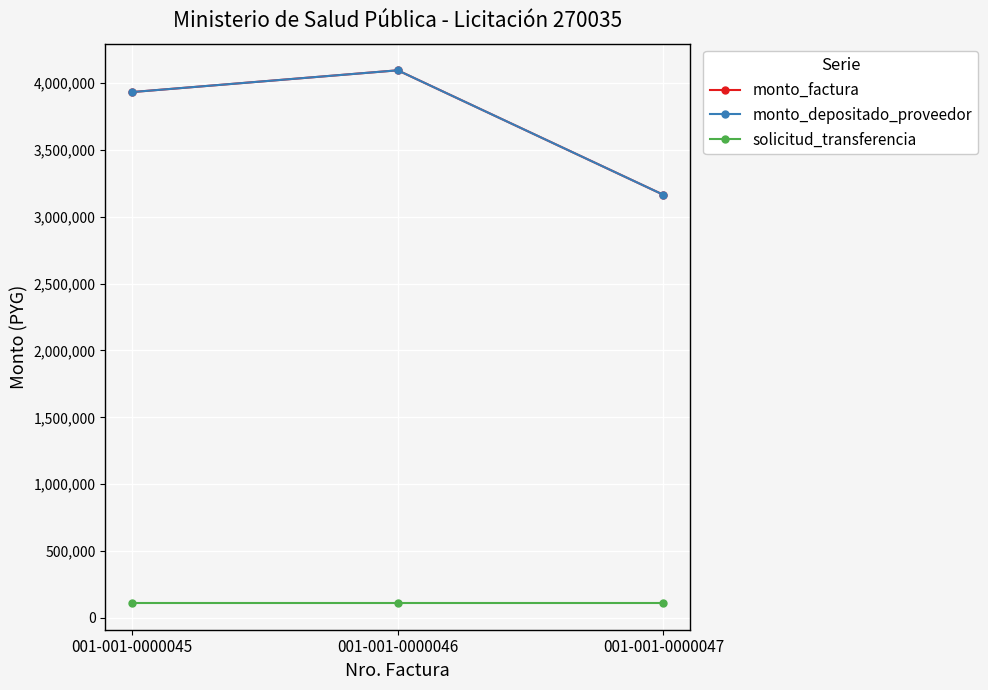

What is the difference between the monto_factura values at 001-001-0000046 and 001-001-0000047?

930750